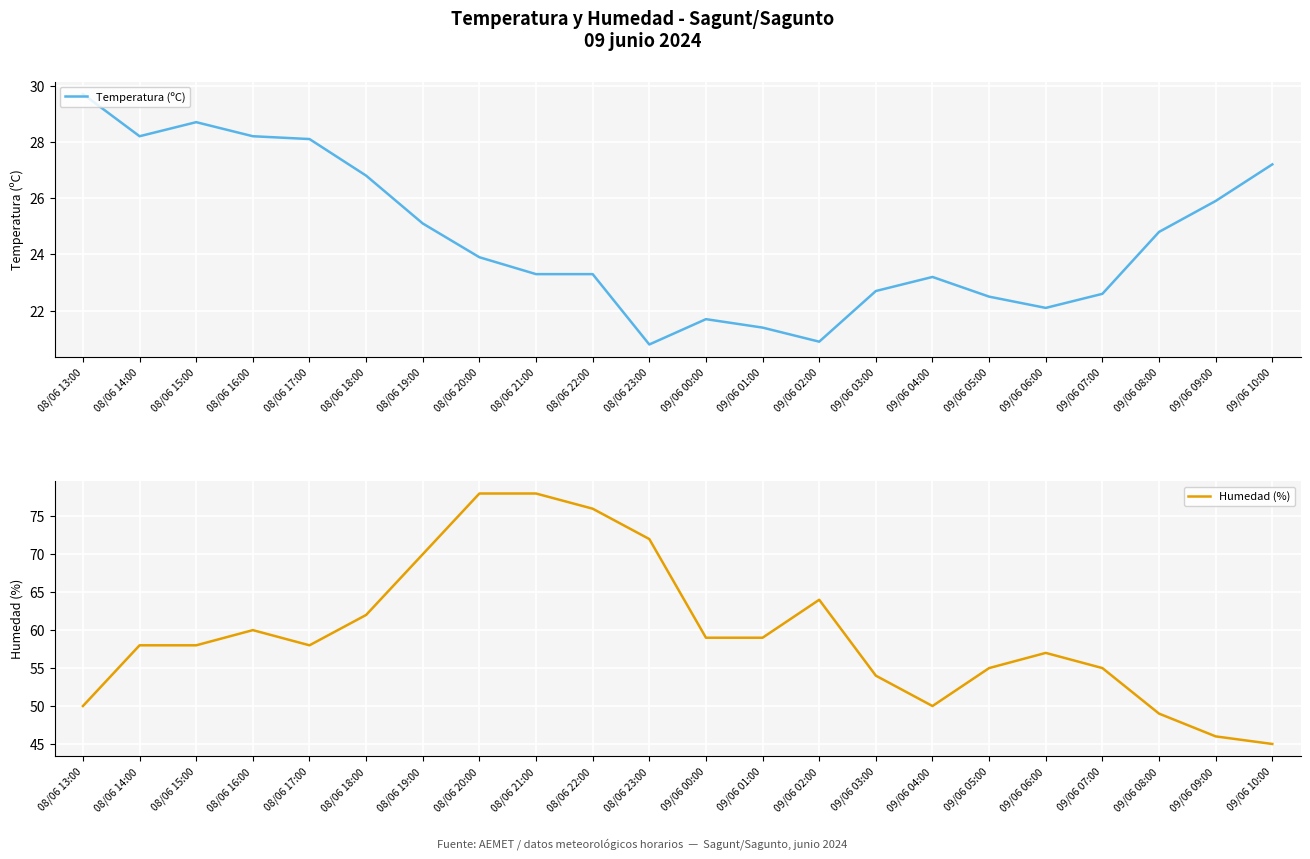

What is the sum of all Temperatura (ºC) values?

541.1